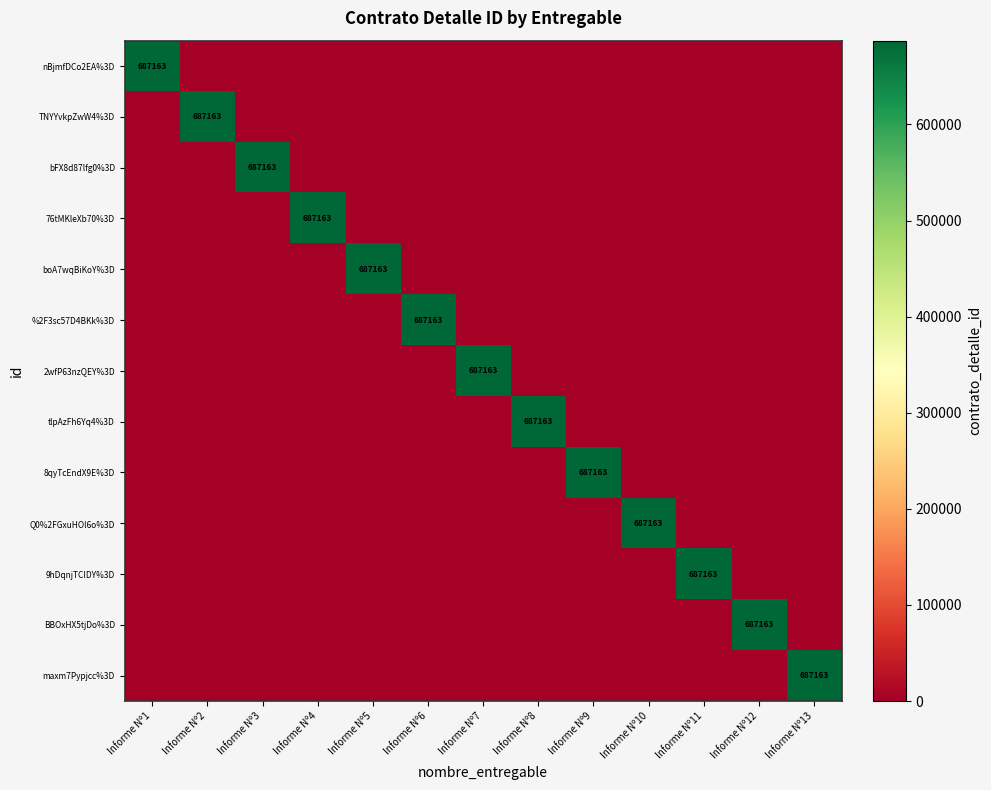

The tlpAzFh6Yq4%3D series shows 687163 at Informe Nº8. True or false?

True